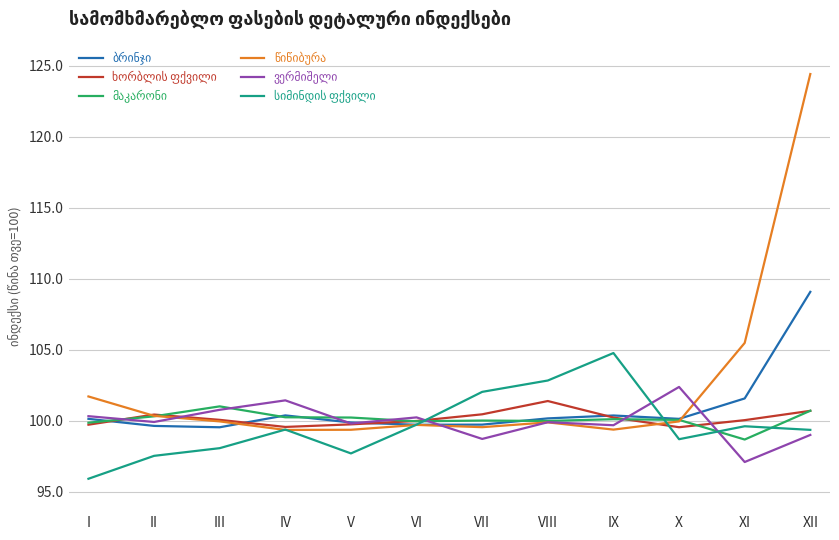

Does the chart have visible grid lines?

Yes